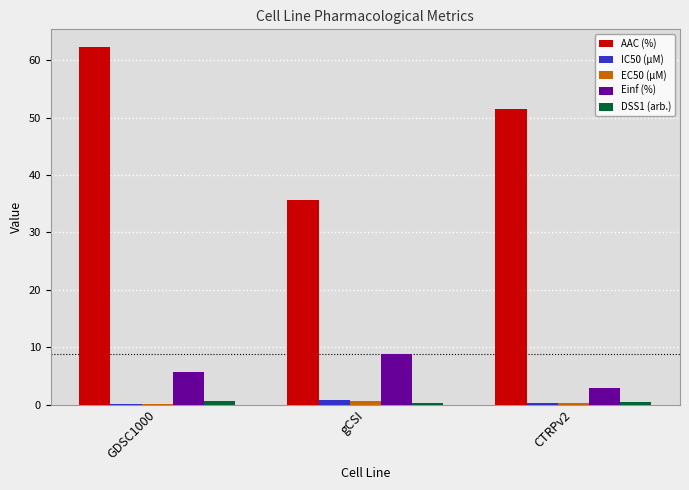

Which series has the largest total across all categories?

AAC (%)